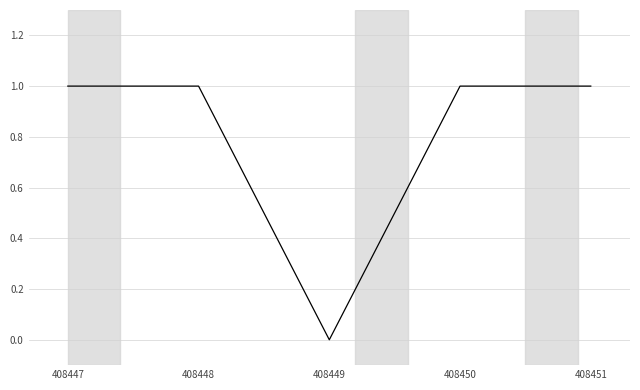

Does the chart display data point markers on the line(s)?

No